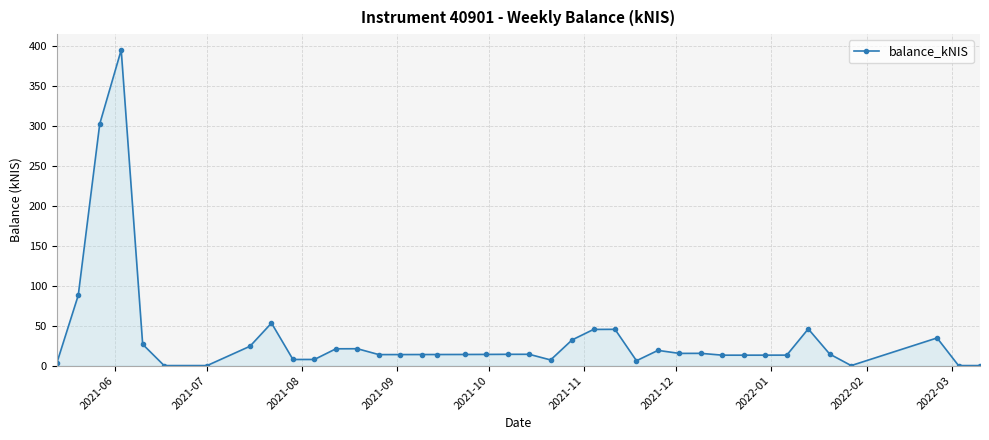

What is the greatest value displayed?

395.0